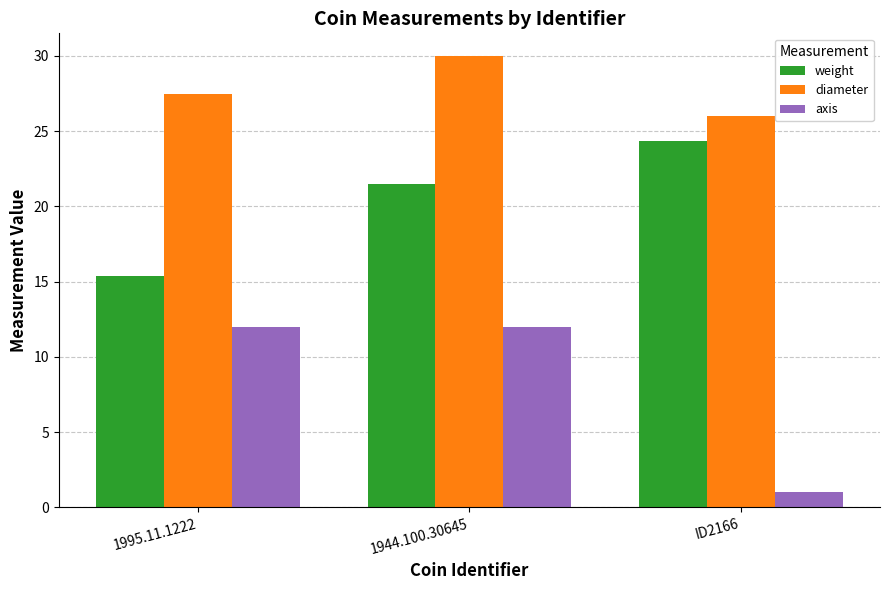

Does the chart contain stacked bars?

No